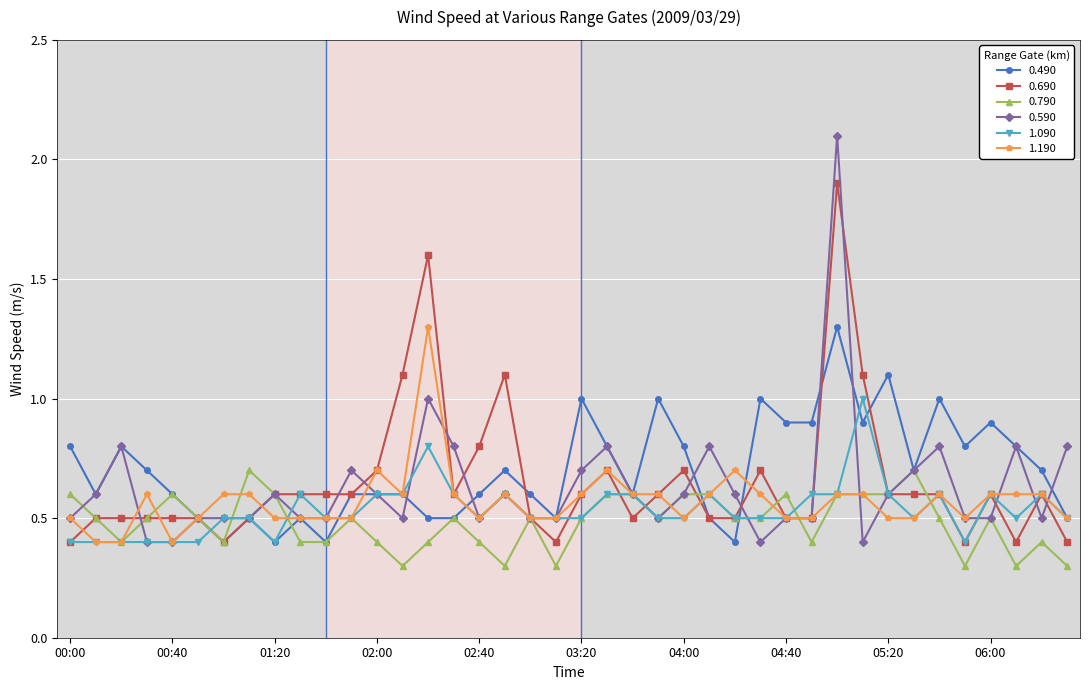

True or false: 1.190 has more than 0 points higher than both neighbors.

True